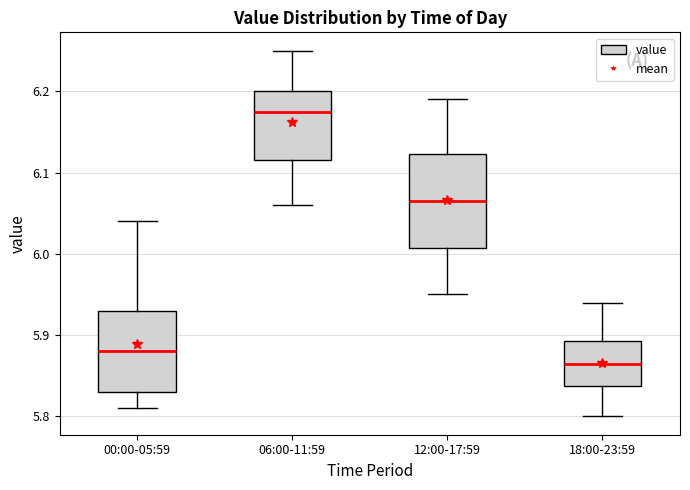

Comparing the boxes themselves (not the whiskers), which one is the tallest?

12:00-17:59